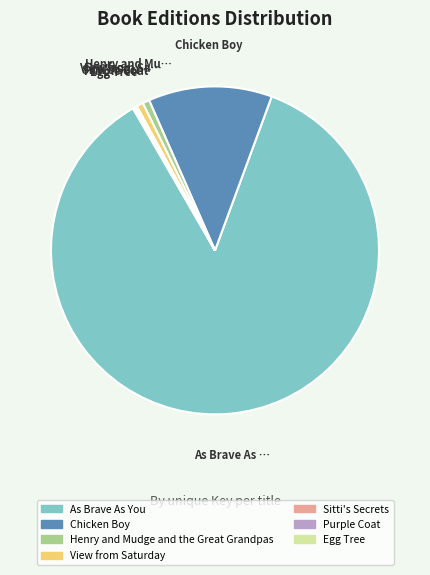

True or false: As Brave As You accounts for 81% of the total.

False